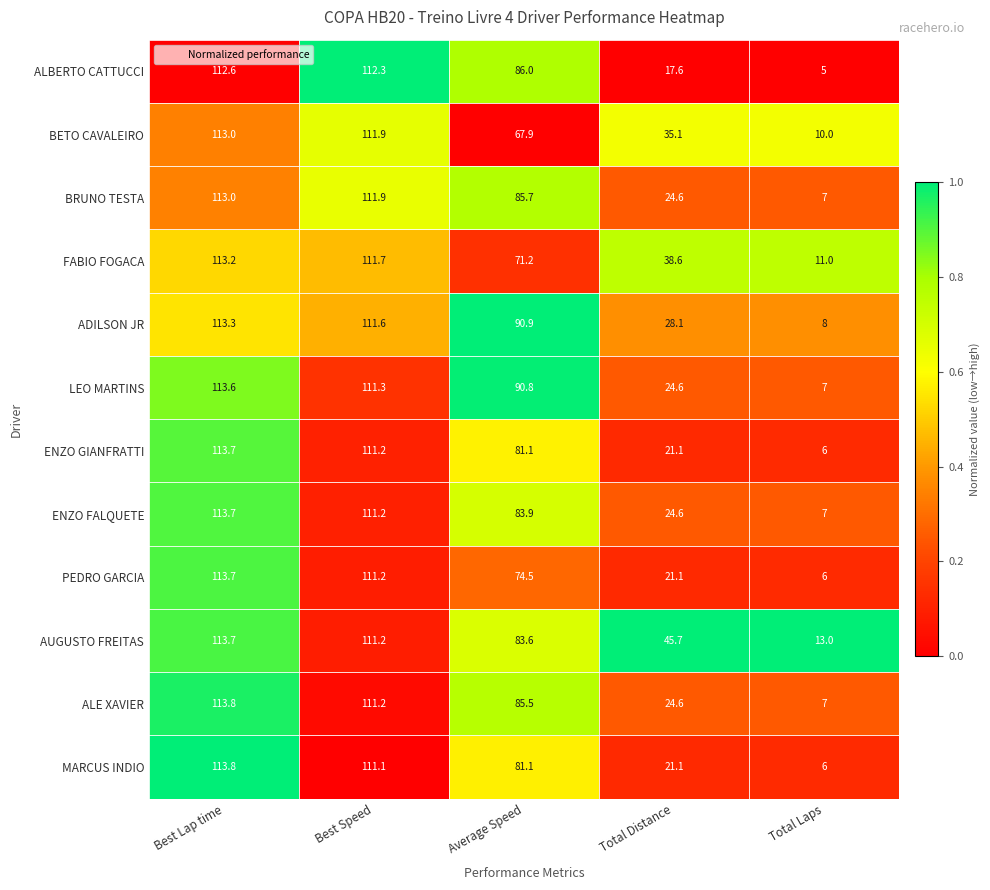

At which label does LEO MARTINS reach its peak?

Best Lap time